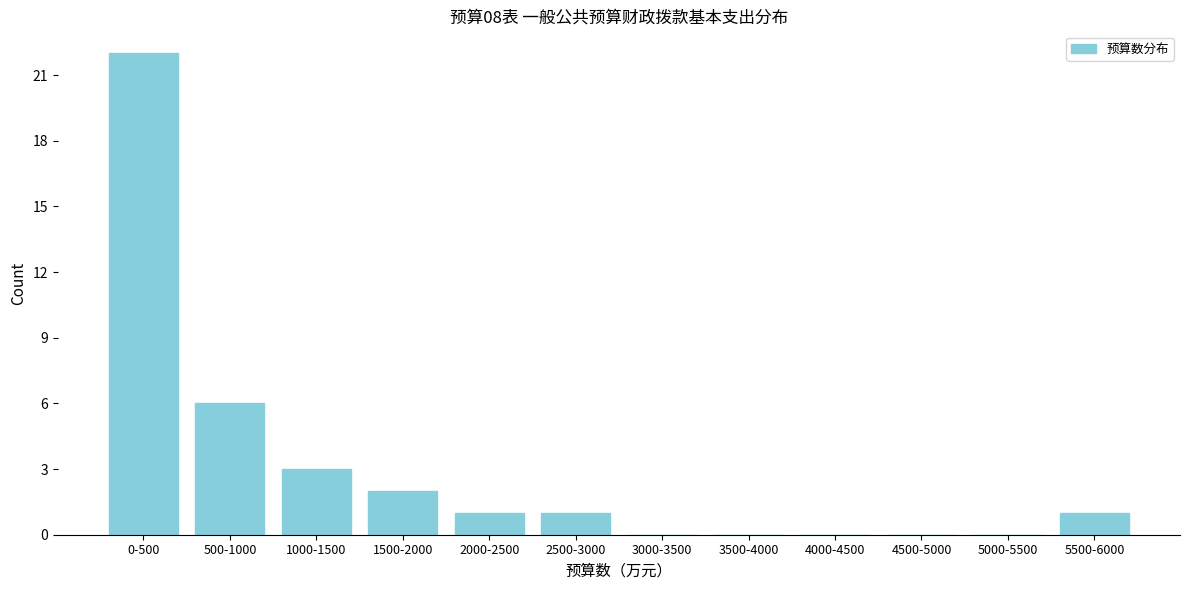

Reading right to left, what are all the values shown in this chart?

5500-6000=1	5000-5500=0	4500-5000=0	4000-4500=0	3500-4000=0	3000-3500=0	2500-3000=1	2000-2500=1	1500-2000=2	1000-1500=3	500-1000=6	0-500=22